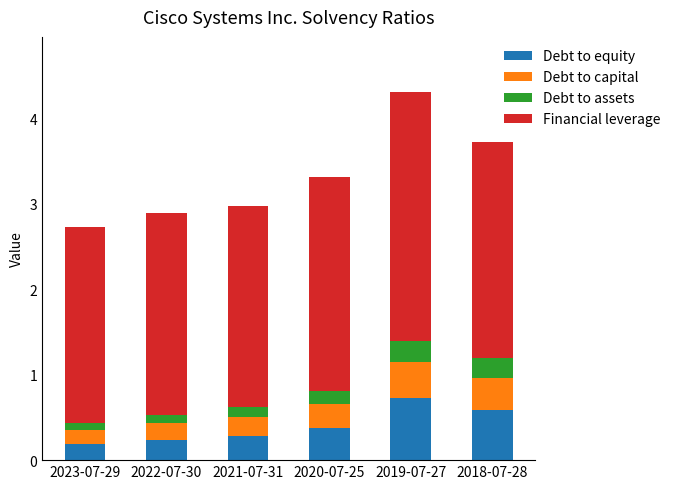

Does the chart contain any negative values?

No